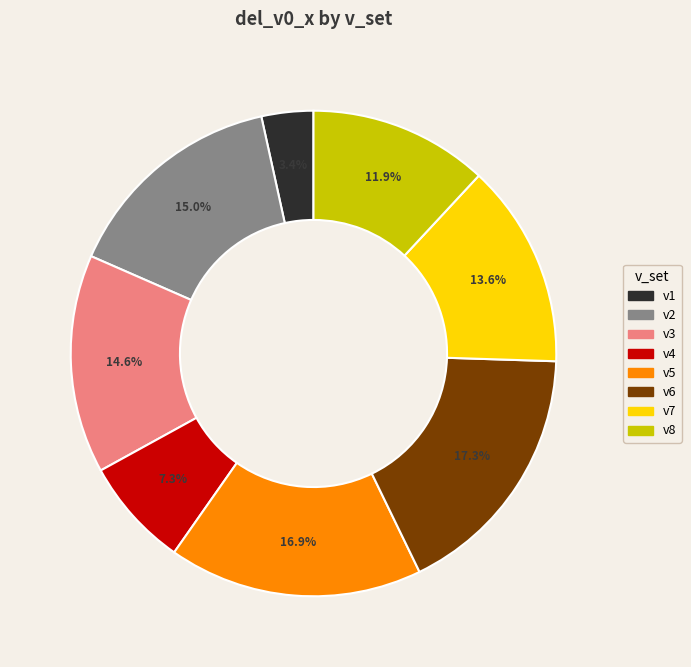

What percentage is the v3 slice, to the nearest percent?

15%